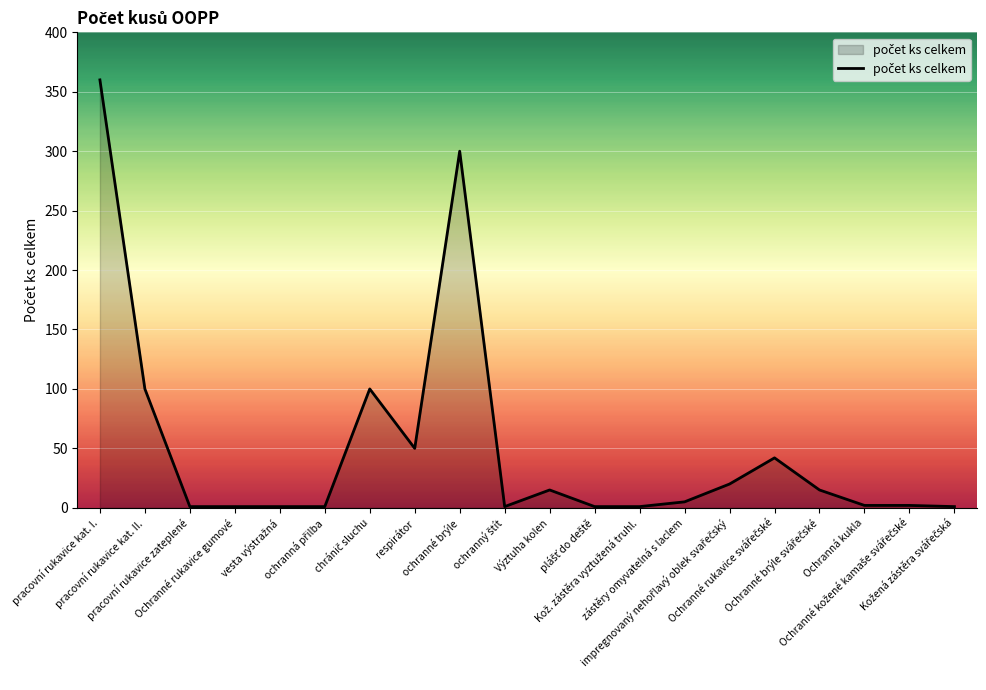

True or false: the data shows 19 at respirátor.

False